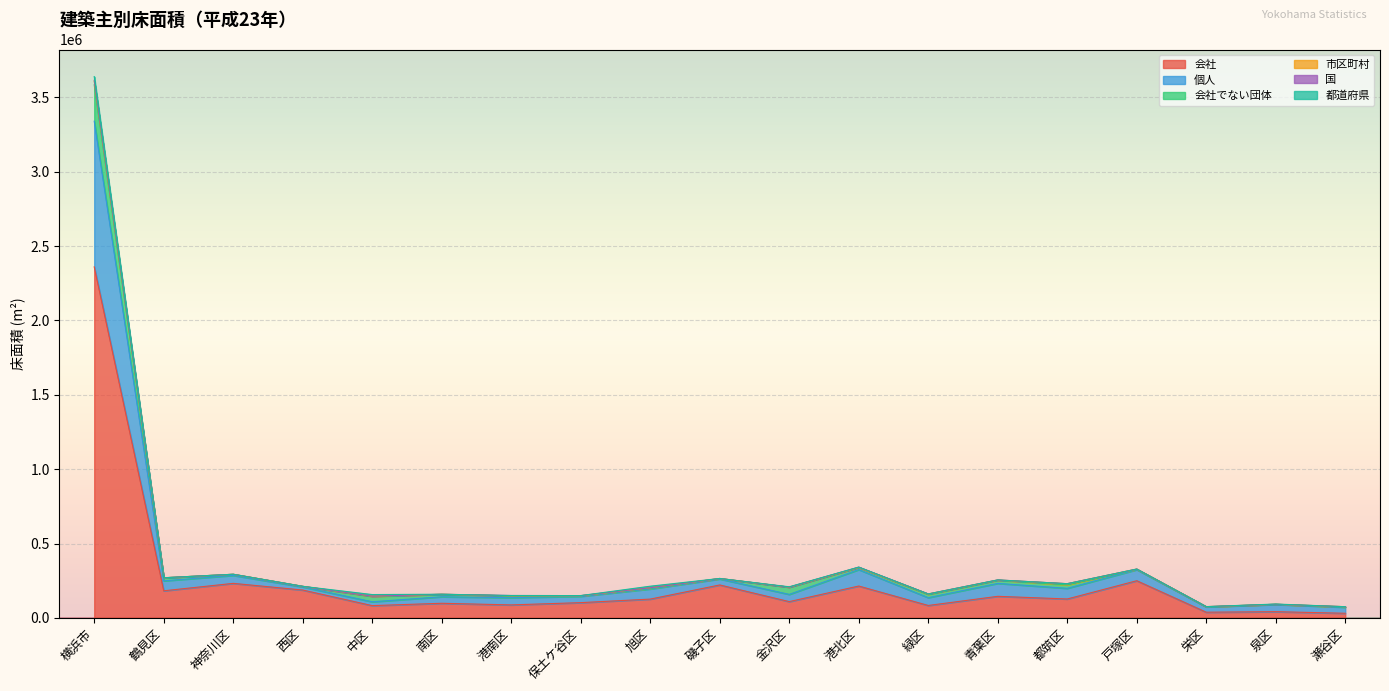

Rank the series at 瀬谷区 from lowest to highest value.

国, 都道府県, 会社でない団体, 市区町村, 会社, 個人